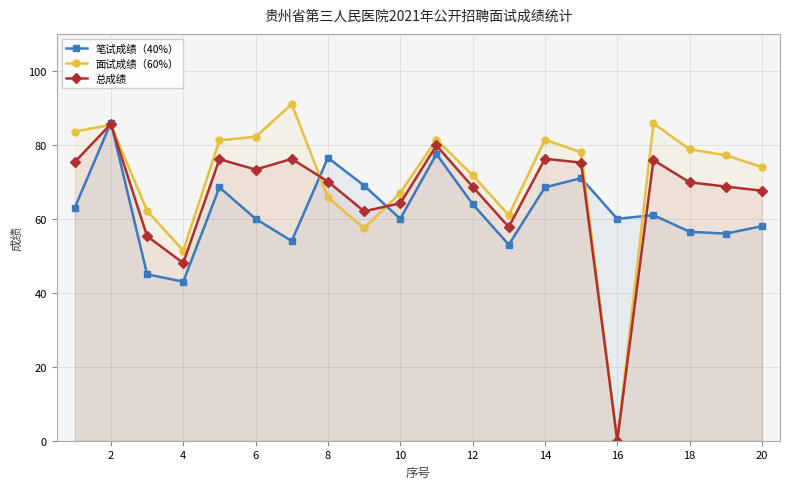

Which category has the lowest value across all series?

16